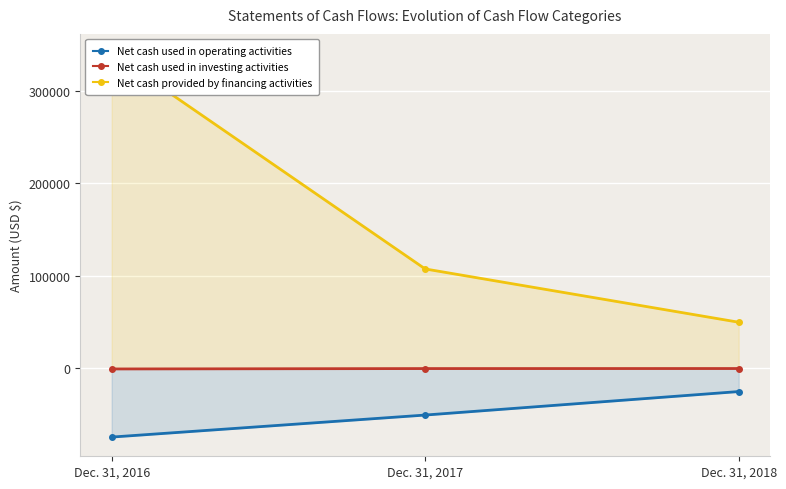

Which category has the lowest value in the Net cash used in investing activities series?

Dec. 31, 2016